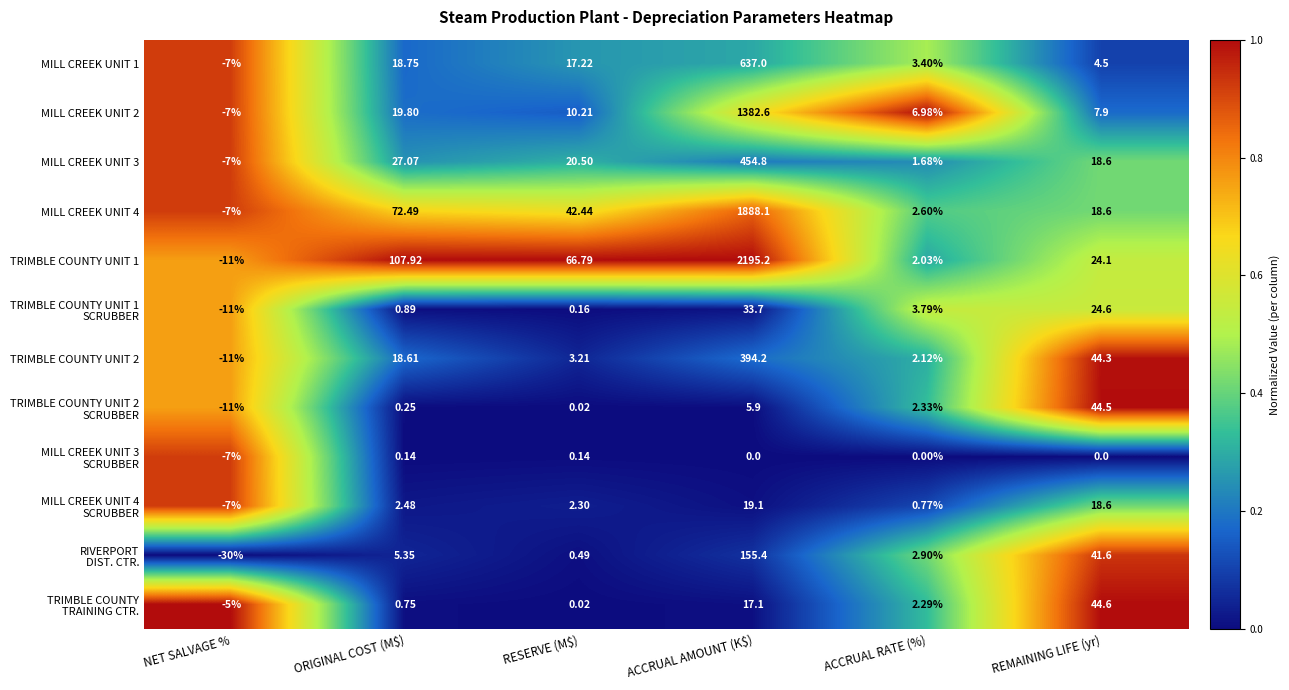

How many distinct data groups are displayed?

12